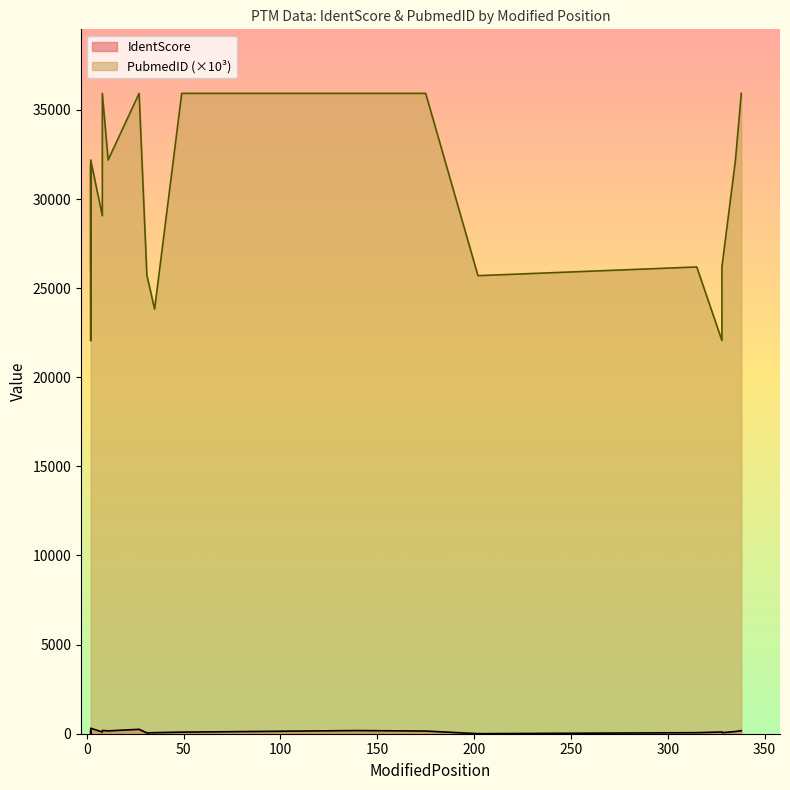

Which series changed the most between 2 and 335?

PubmedID